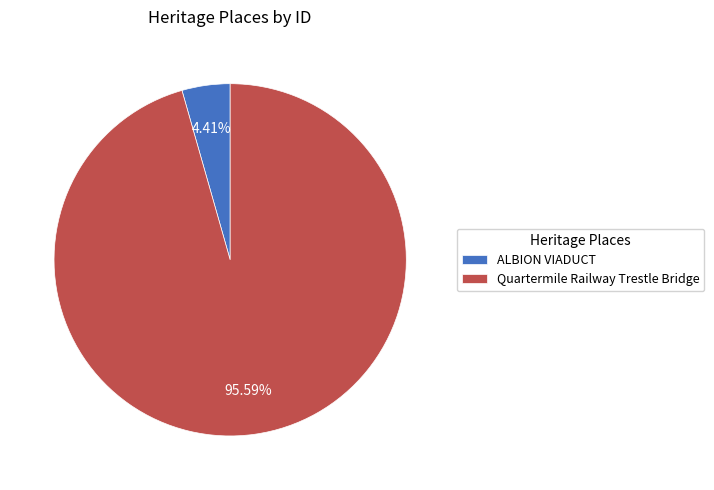

What is the smallest slice in the pie chart?

ALBION VIADUCT